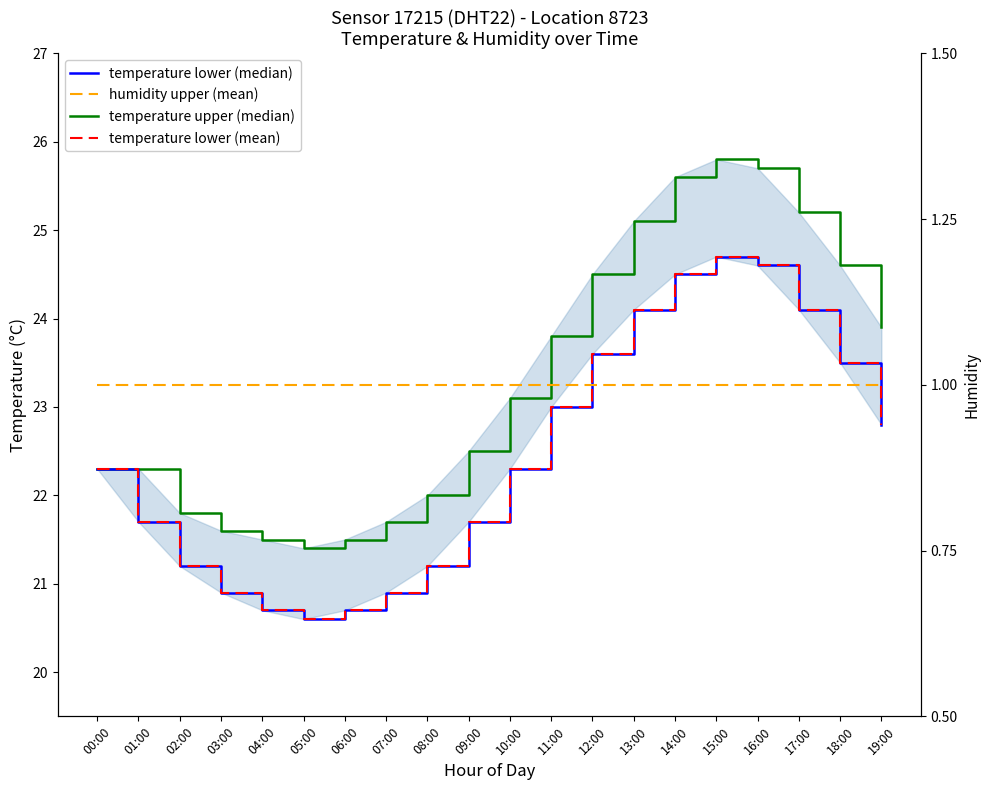

How many interior local peaks does the temperature lower (median) series have?

1